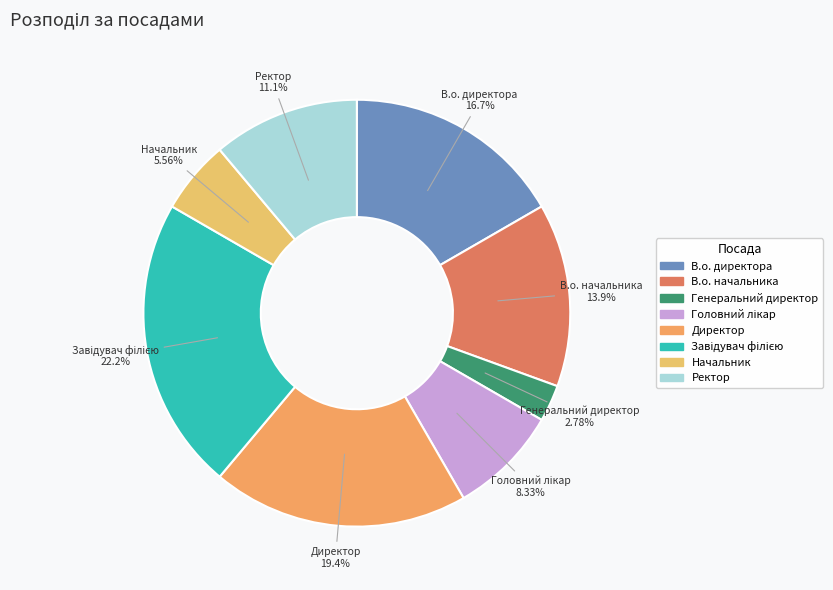

What is the ratio of the value at Ректор to the value at Генеральний директор?

4.0